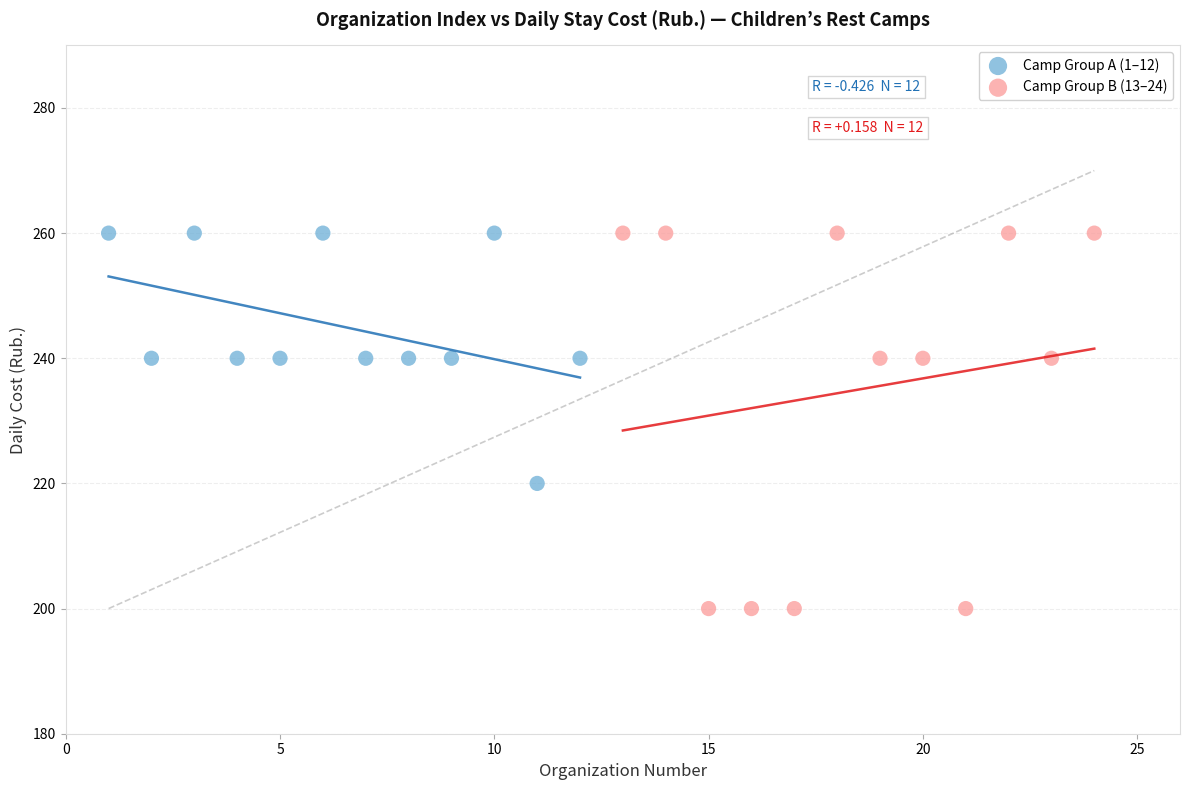

Which series reaches the minimum Y coordinate?

Camp Group B (13–24)